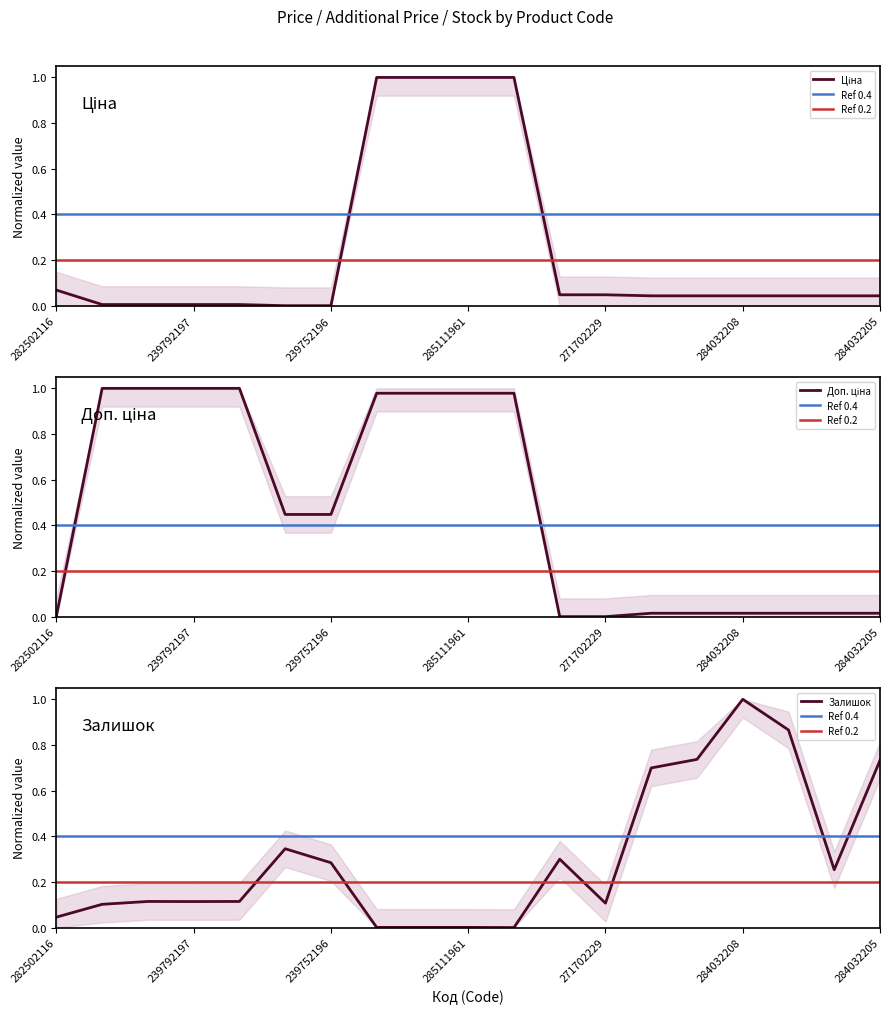

How many intersections are there between Залишок and Доп. ціна?

2